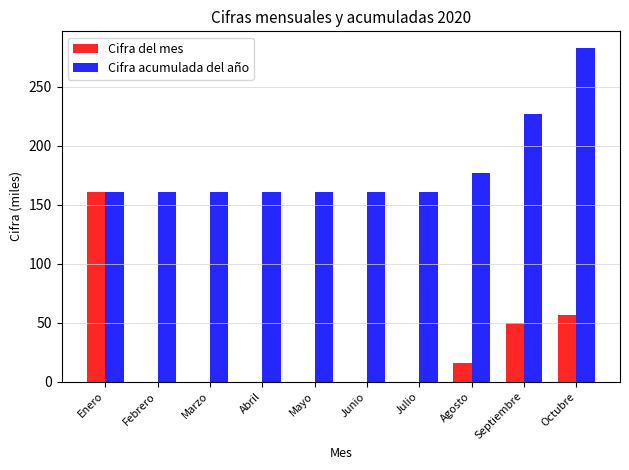

Where is Cifra del mes nearest to the value 80?

Octubre